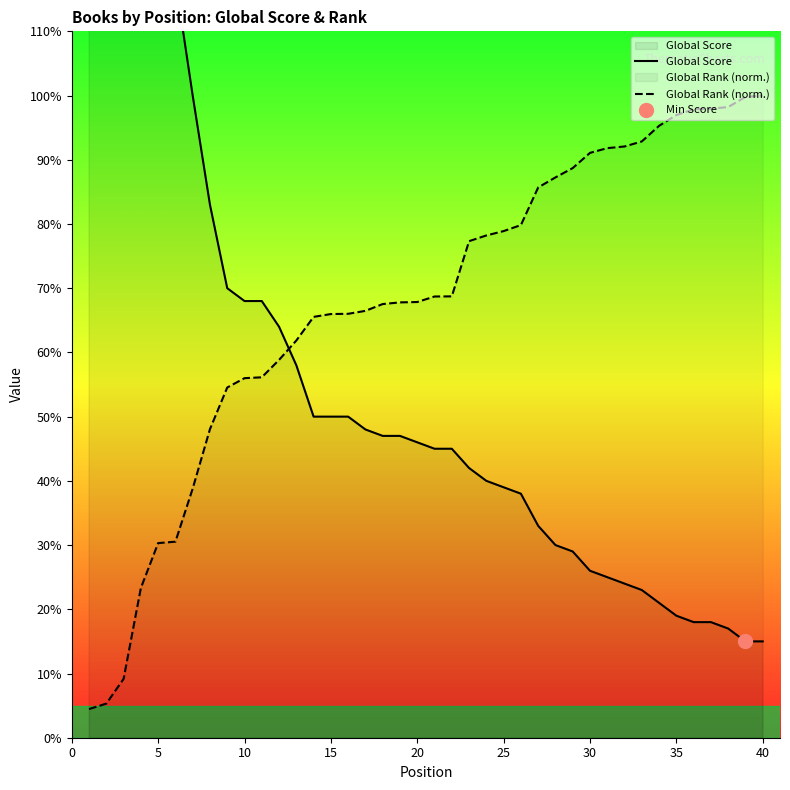

How many values in the Global Score series are below 46?

20